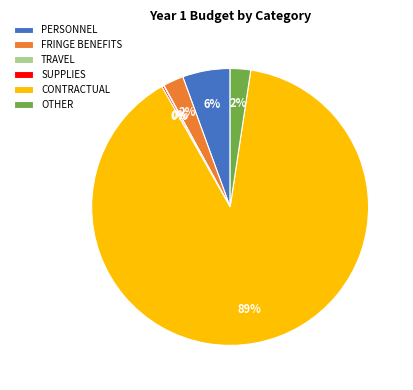

To the nearest percent, what is the average slice percentage?

17%